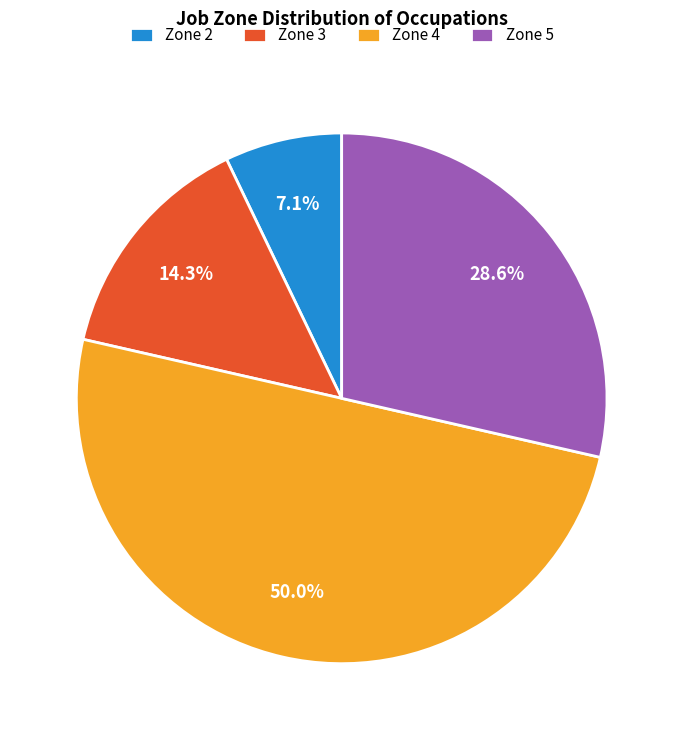

Rank the categories by value from lowest to highest.

Zone 2, Zone 3, Zone 5, Zone 4